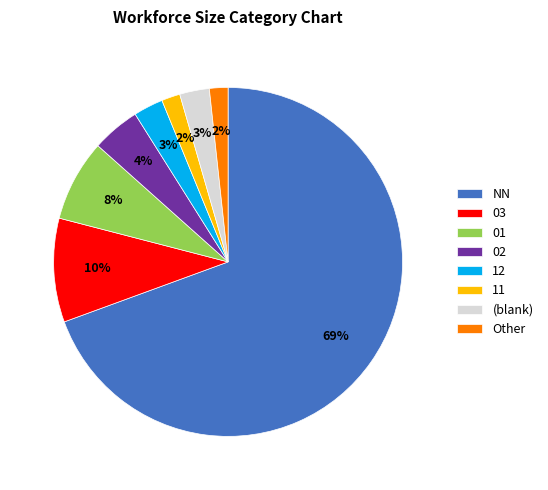

How many segments does this pie chart have?

8